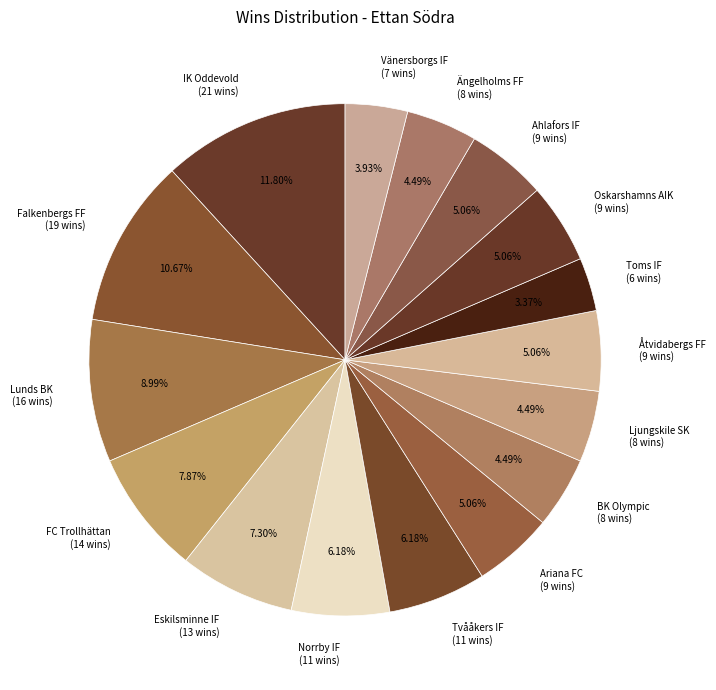

What is the ratio of the value at Ahlafors IF (9 wins) to the value at Tvååkers IF (11 wins)?

0.8